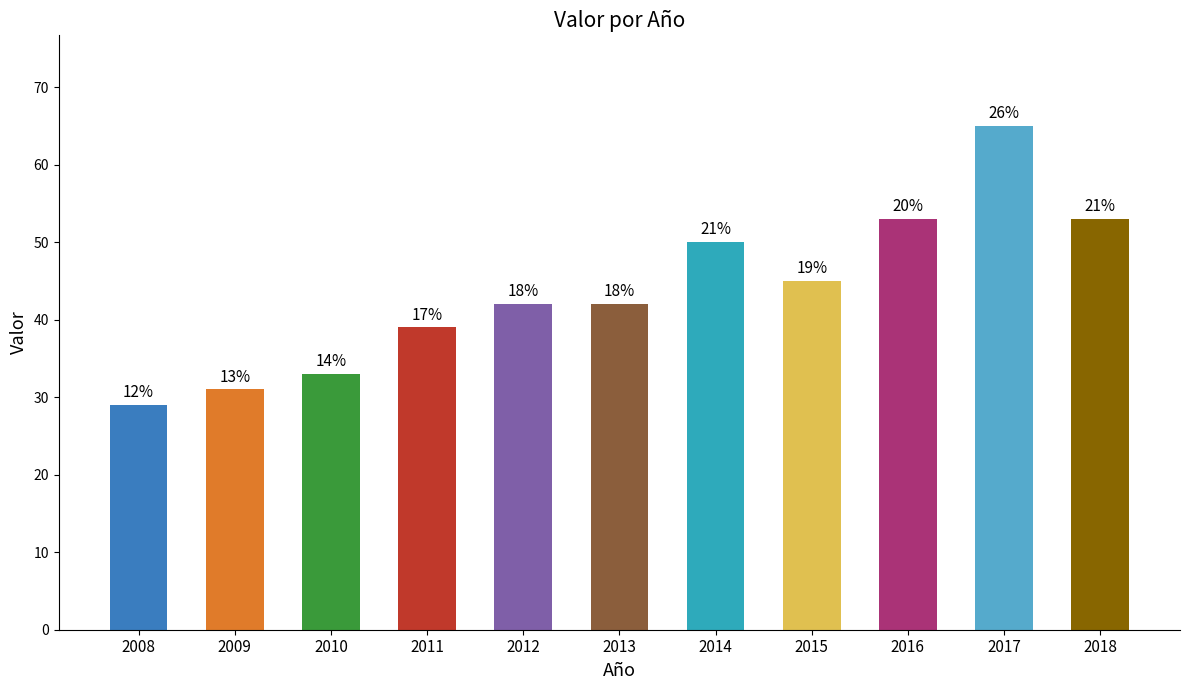

Are the bars horizontal?

No